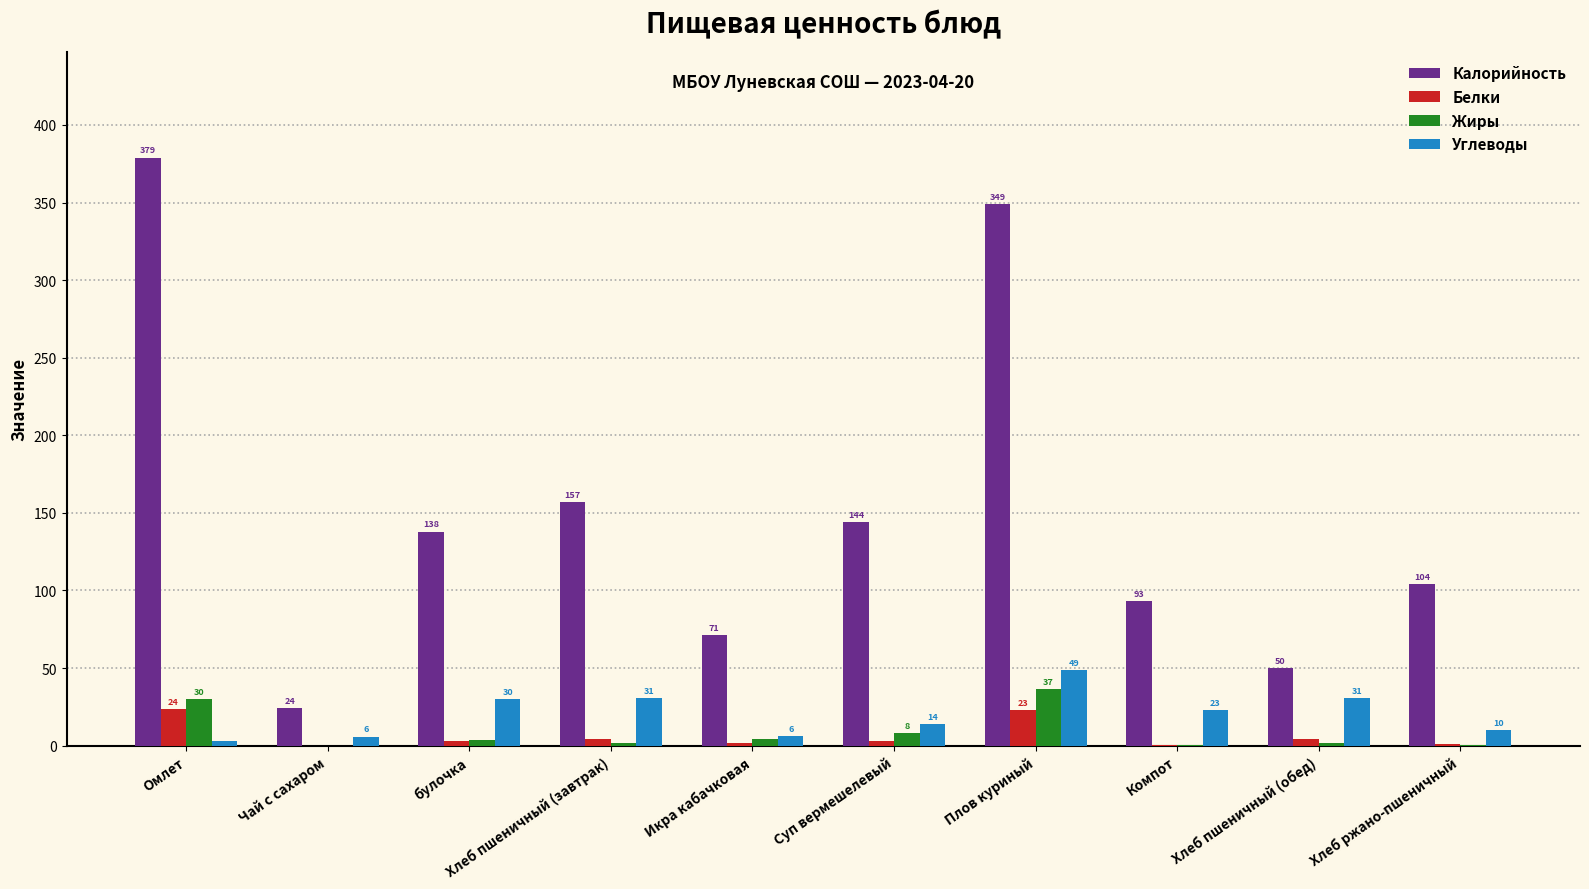

What is the average value of the Жиры series?

8.7